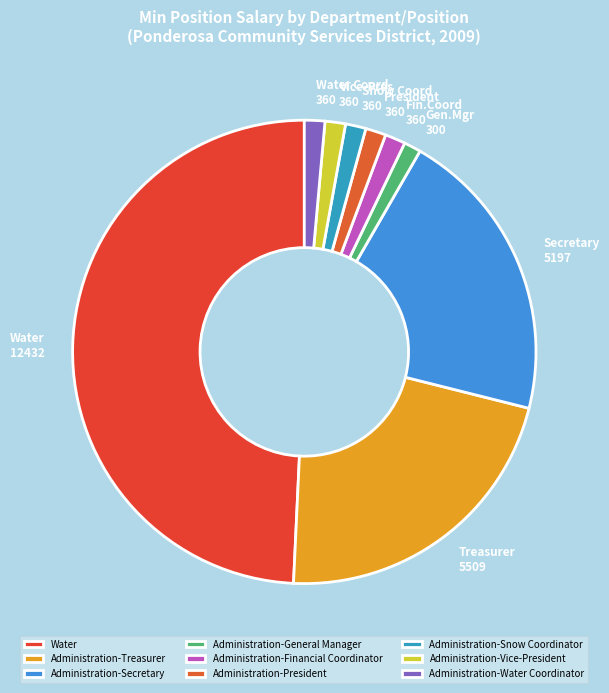

Which slice is the smallest?

Administration-General Manager